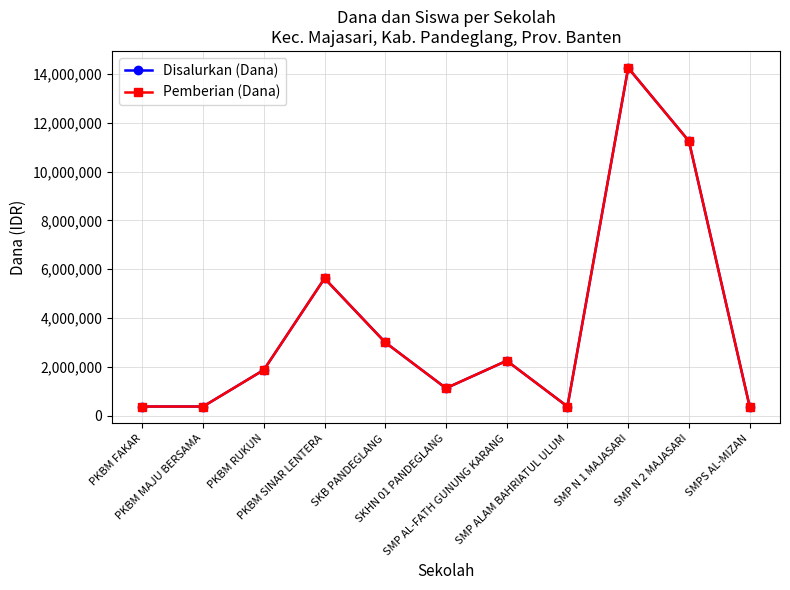

Does the chart have visible grid lines?

Yes